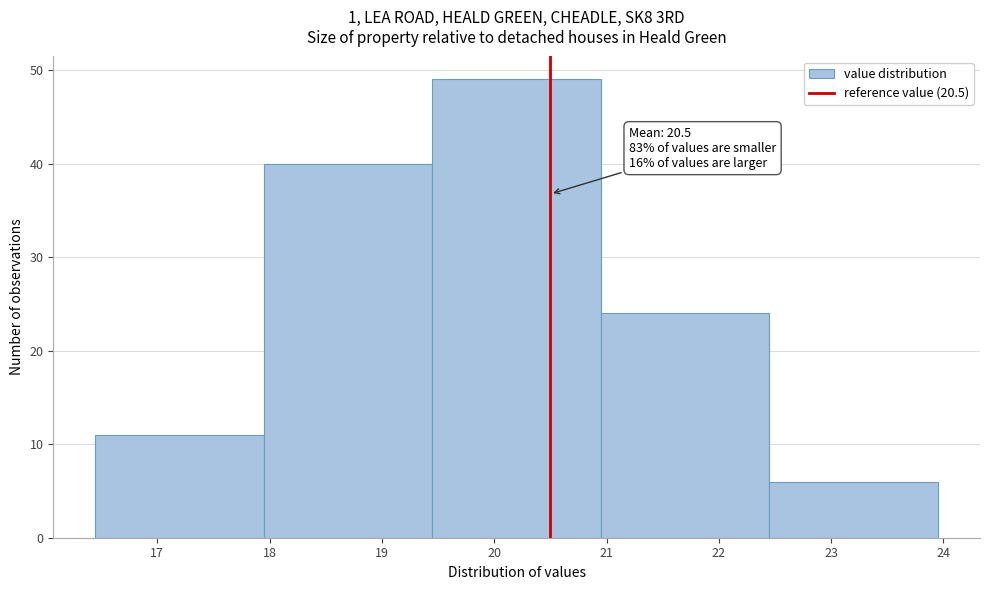

Which range on the x-axis has the tallest bar?

19.45 to 20.95